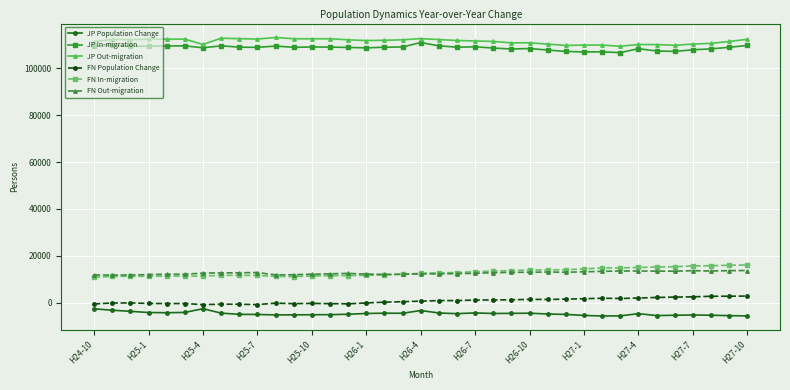

Which series has the largest total across all categories?

JP Out-migration